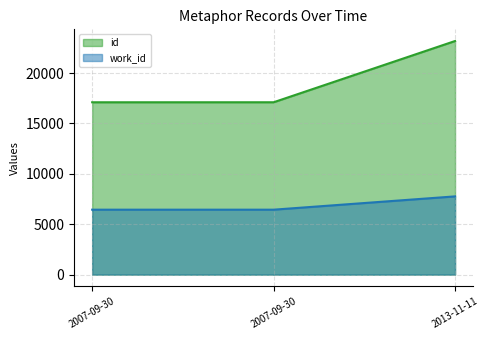

At which label does id reach its peak?

2013-11-11